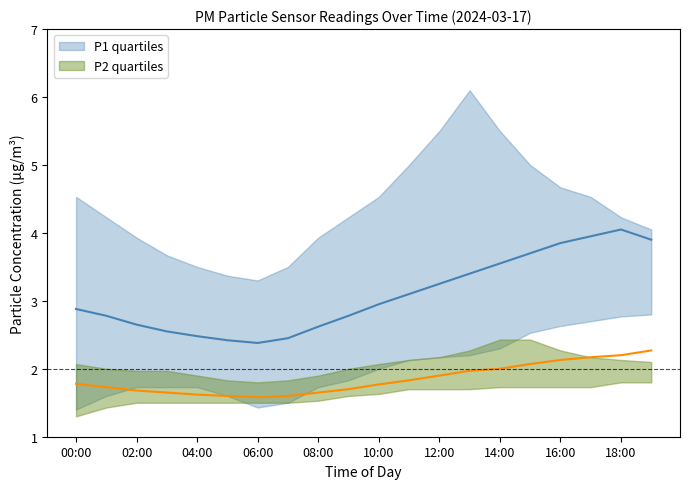

At how many categories does at least one series exceed 3?

20